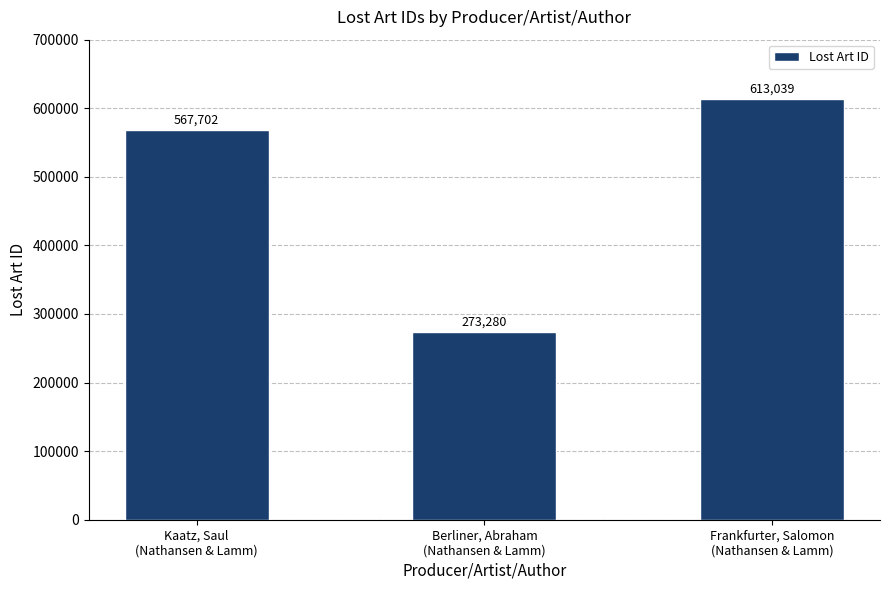

What is the smallest value displayed?

273280